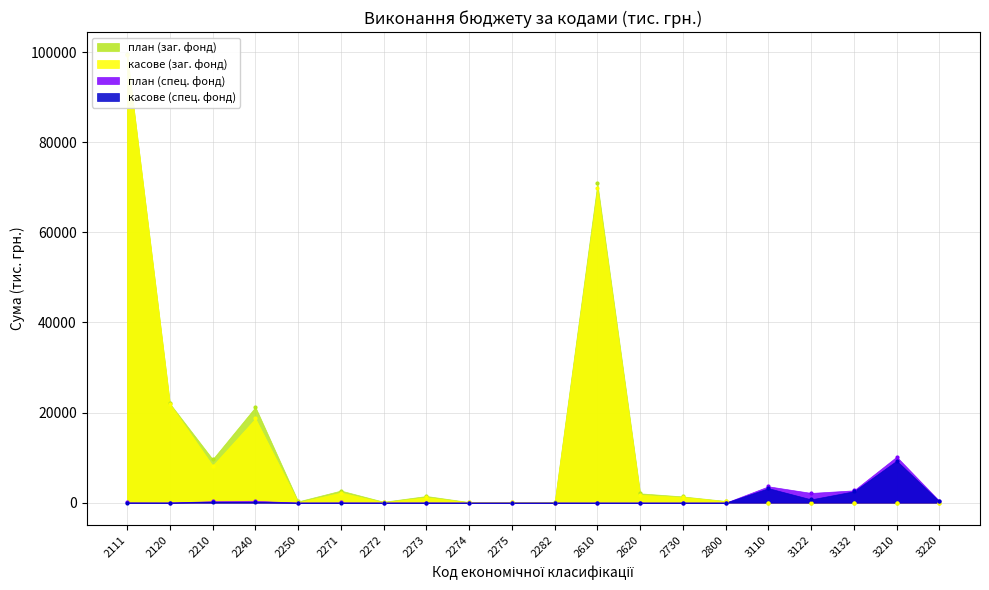

At which category is the sum across all series the highest?

2111